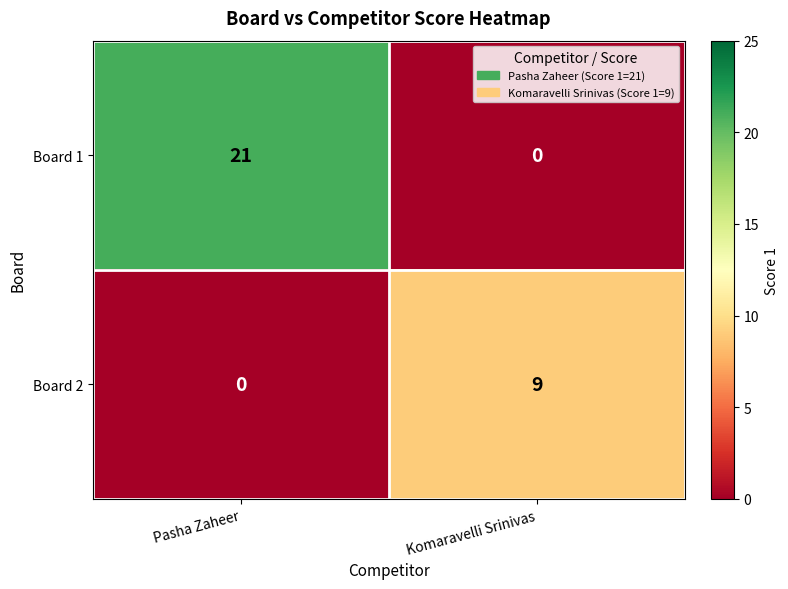

The Board 1 series shows 10 at Komaravelli Srinivas. True or false?

False